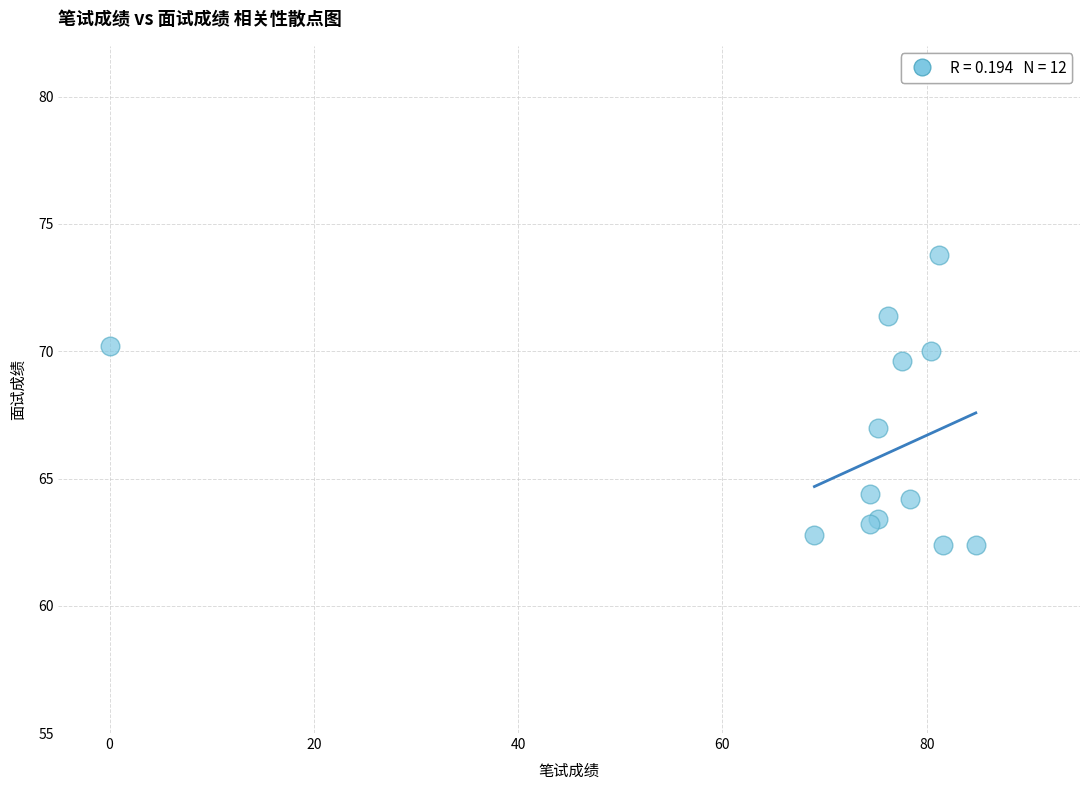

What Y value in the scatter plot is closest to 68?

67.0